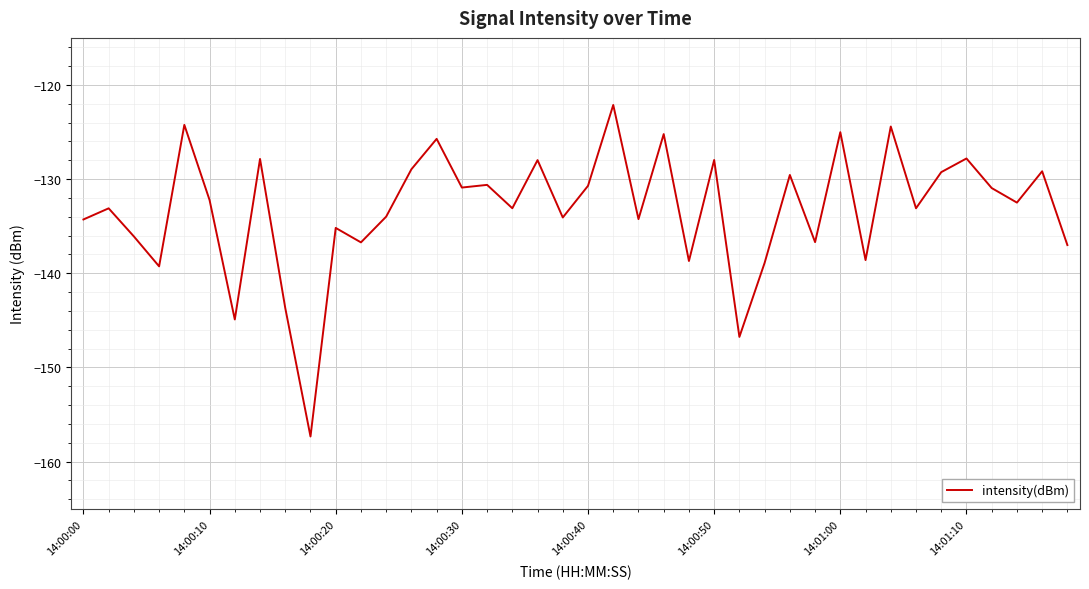

What is the difference between the maximum and minimum values?

35.2